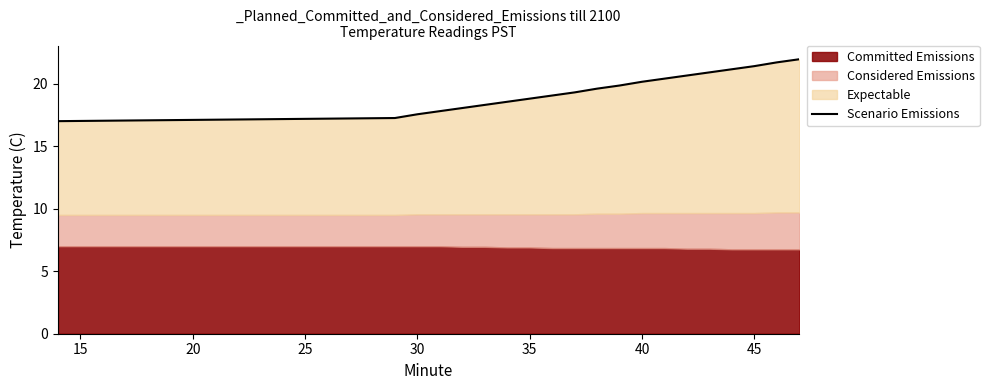

Reading left to right, list all the values displayed in this chart.

17.0	17.2	17.6	17.8	18.1	18.3	18.6	18.8	19.1	19.3	19.6	19.9	20.1	20.4	20.6	20.9	21.1	21.4	21.7	21.9